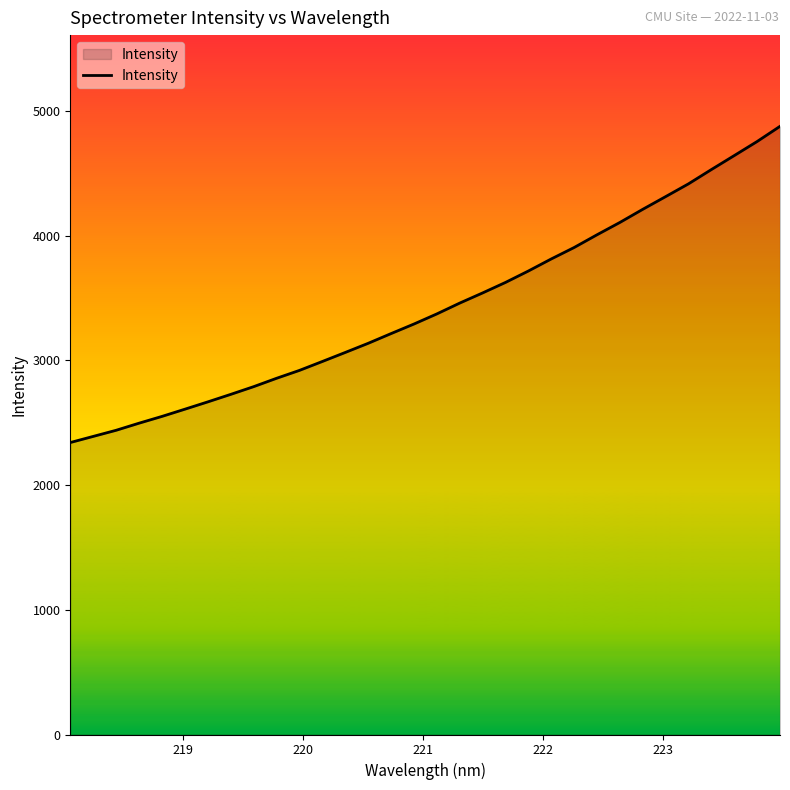

What is the smallest value displayed?

2340.8